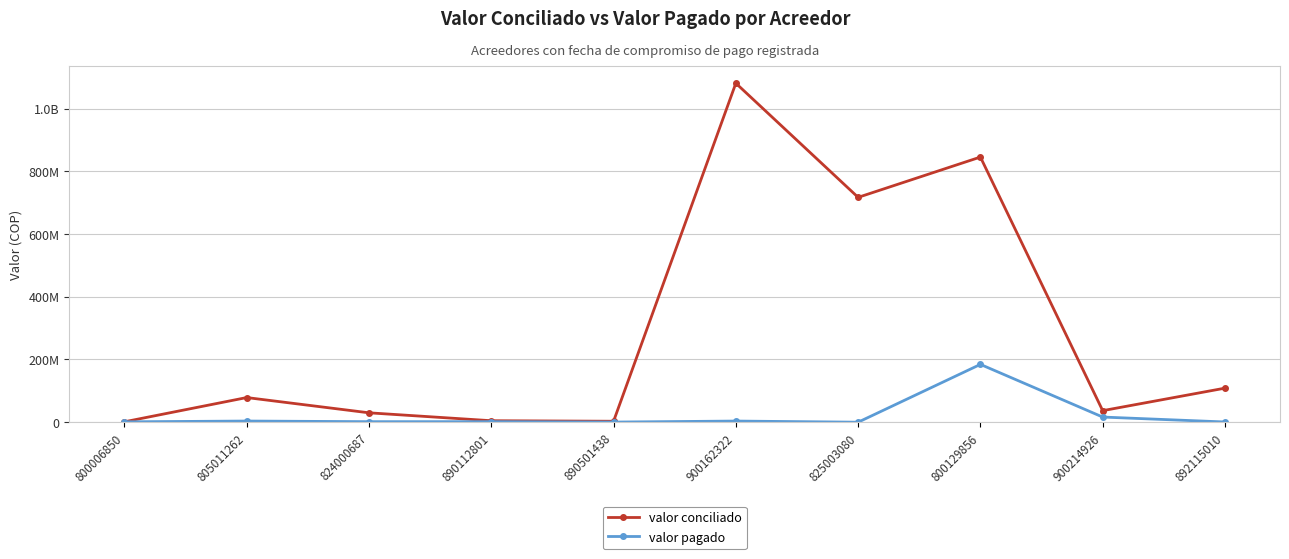

What are all the series names shown in the legend?

valor conciliado, valor pagado